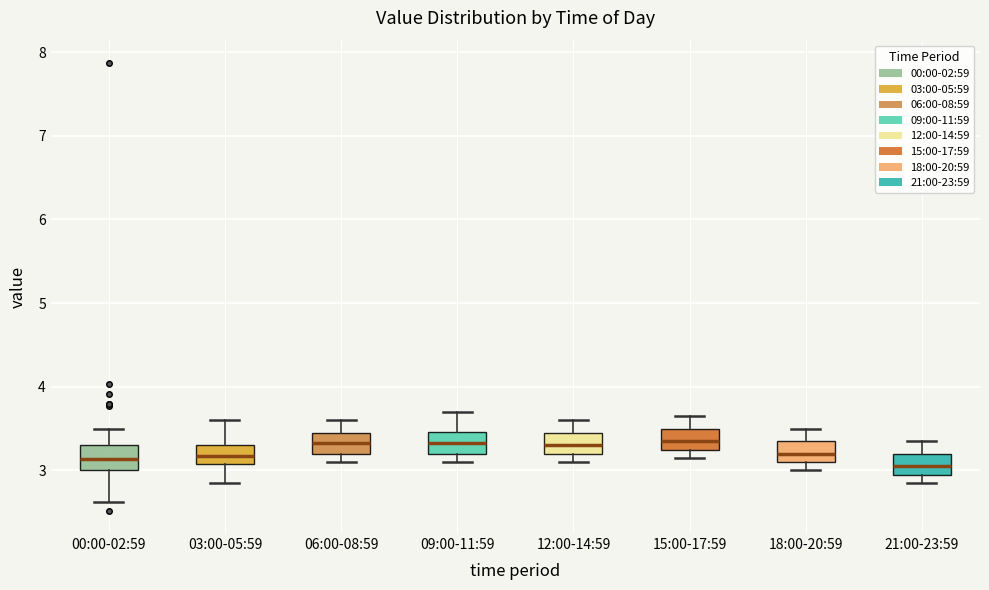

Reading left to right, transcribe this box plot: for each box, give where its median line is, the range the box spans, and where its two whiskers end, as read against the y-axis. The values are not printed on the chart, so give them approximately, as read against the axis.

00:00-02:59: median 3.1, box 3.0 to 3.3, whiskers 2.6 to 3.5
03:00-05:59: median 3.2, box 3.1 to 3.3, whiskers 2.9 to 3.6
06:00-08:59: median 3.3, box 3.2 to 3.5, whiskers 3.1 to 3.6
09:00-11:59: median 3.3, box 3.2 to 3.5, whiskers 3.1 to 3.7
12:00-14:59: median 3.3, box 3.2 to 3.5, whiskers 3.1 to 3.6
15:00-17:59: median 3.4, box 3.3 to 3.5, whiskers 3.2 to 3.7
18:00-20:59: median 3.2, box 3.1 to 3.4, whiskers 3.0 to 3.5
21:00-23:59: median 3.1, box 3.0 to 3.2, whiskers 2.9 to 3.4